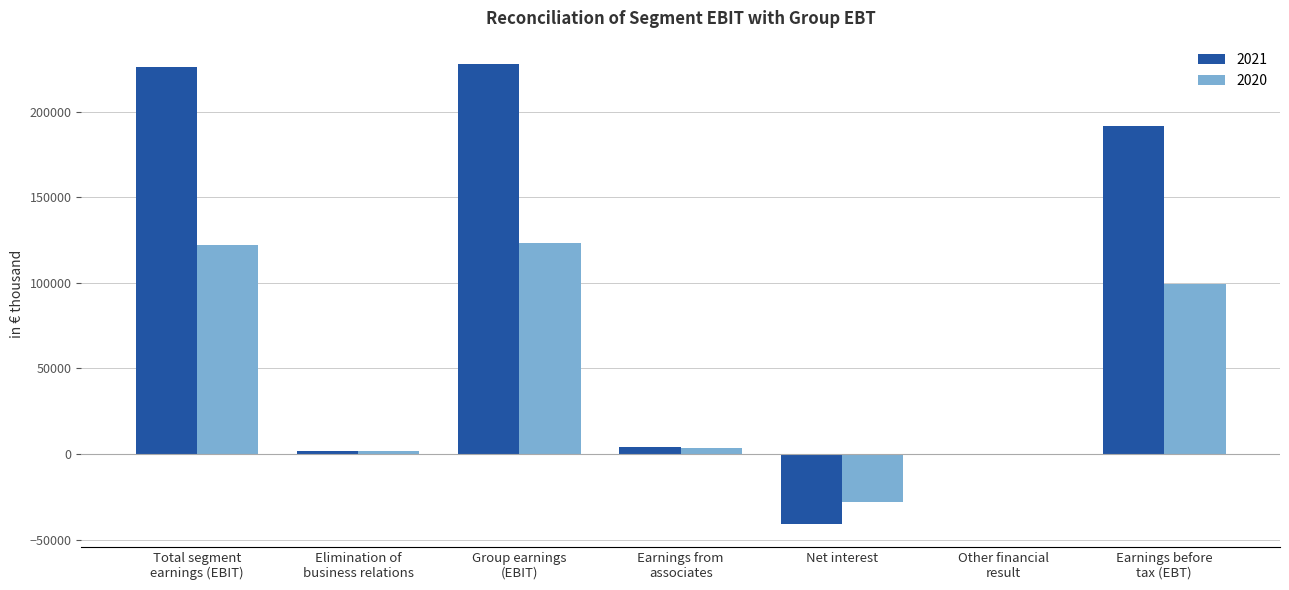

Are the bars grouped side by side (vs. stacked)?

Yes